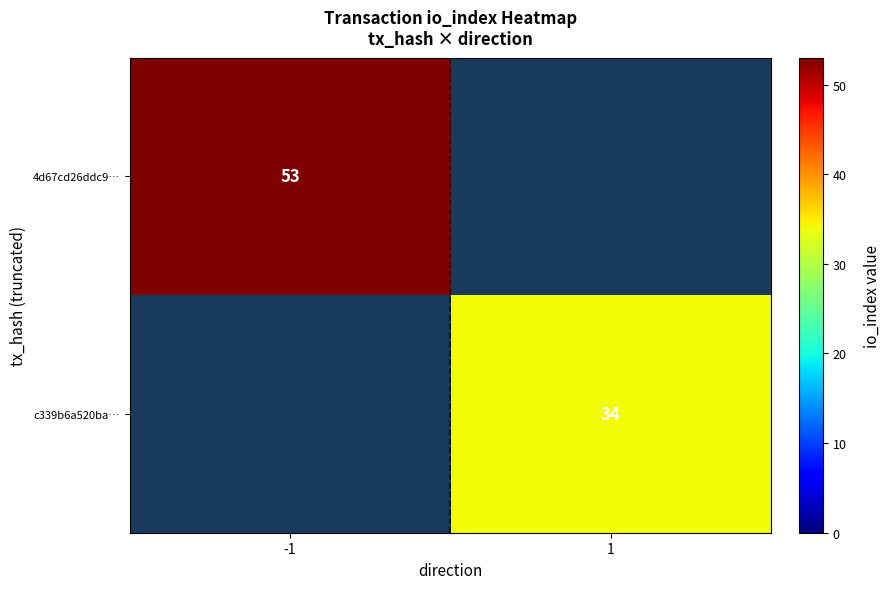

At which category does the chart reach its minimum across all series?

1